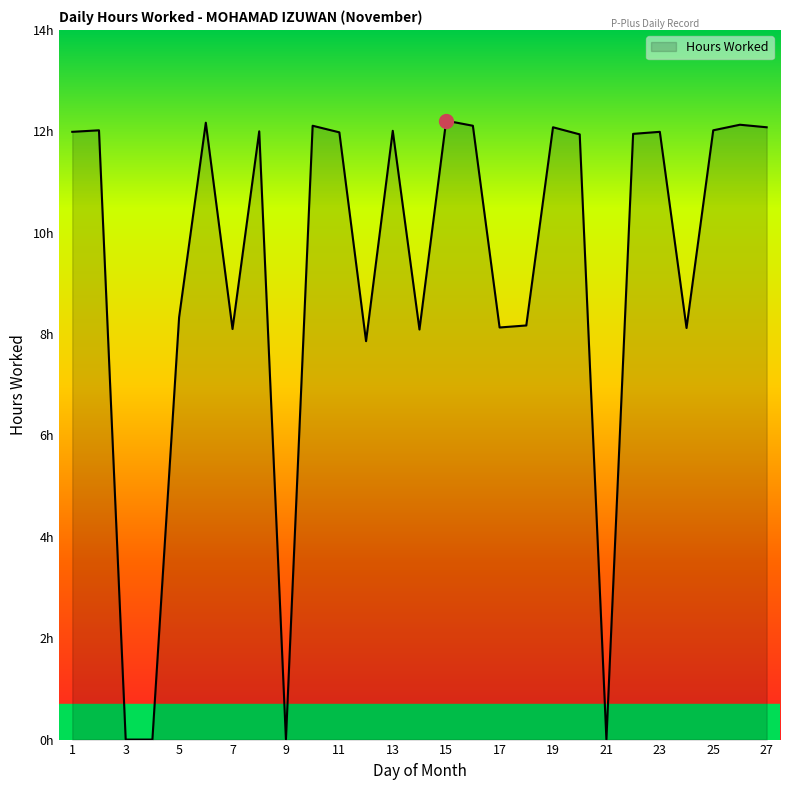

How many points are lower than both their immediate neighbors (excluding endpoints)?

7